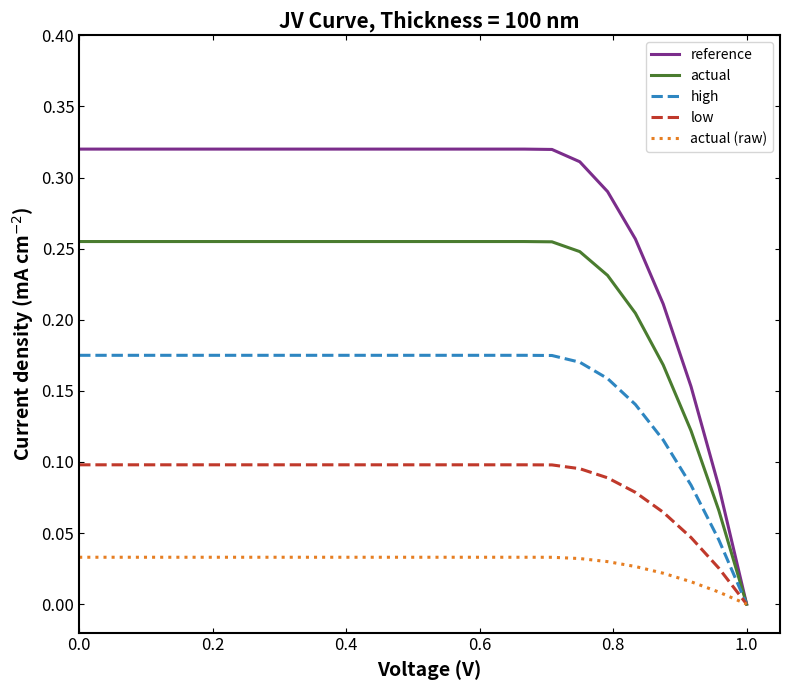

Rank the series by their average value, from highest to lowest.

reference, actual, high, low, actual (raw)